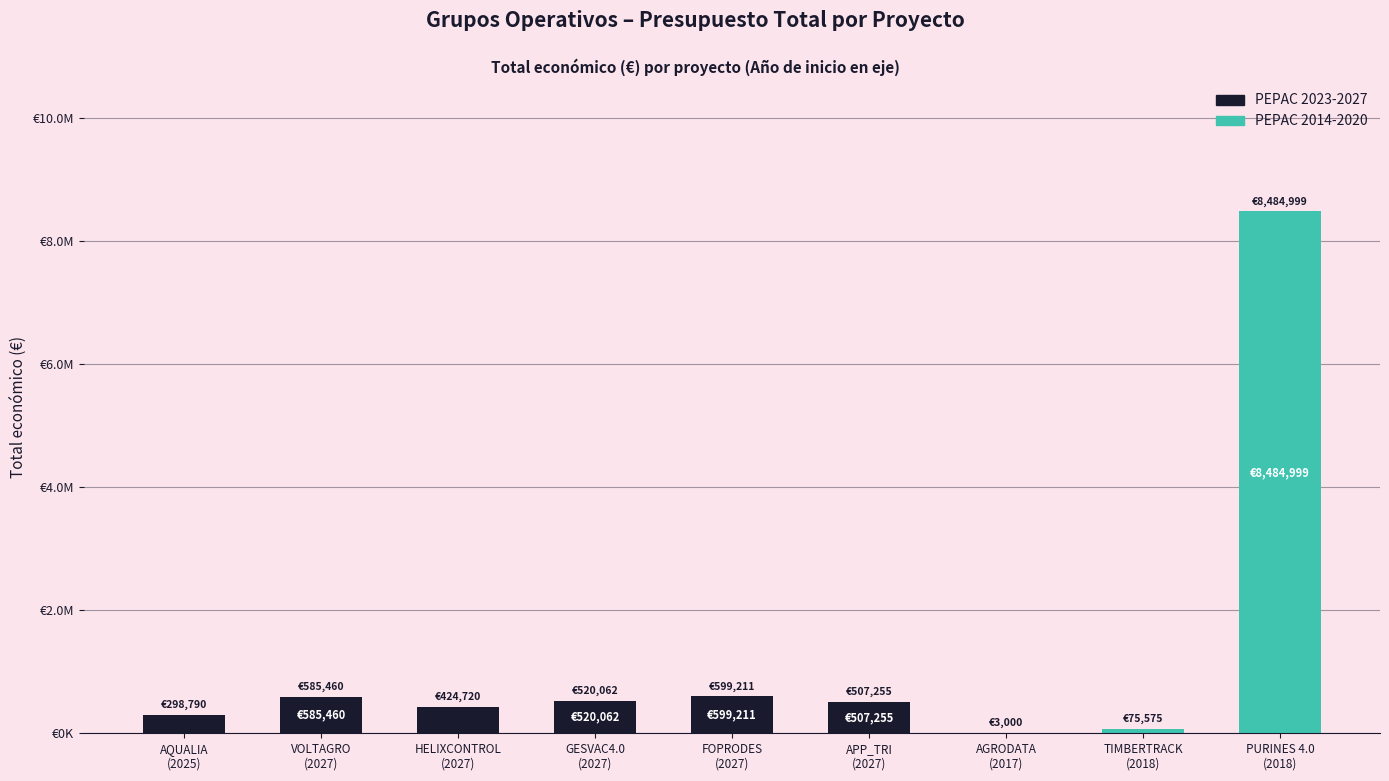

What is the difference between the maximum and minimum values?

8481999